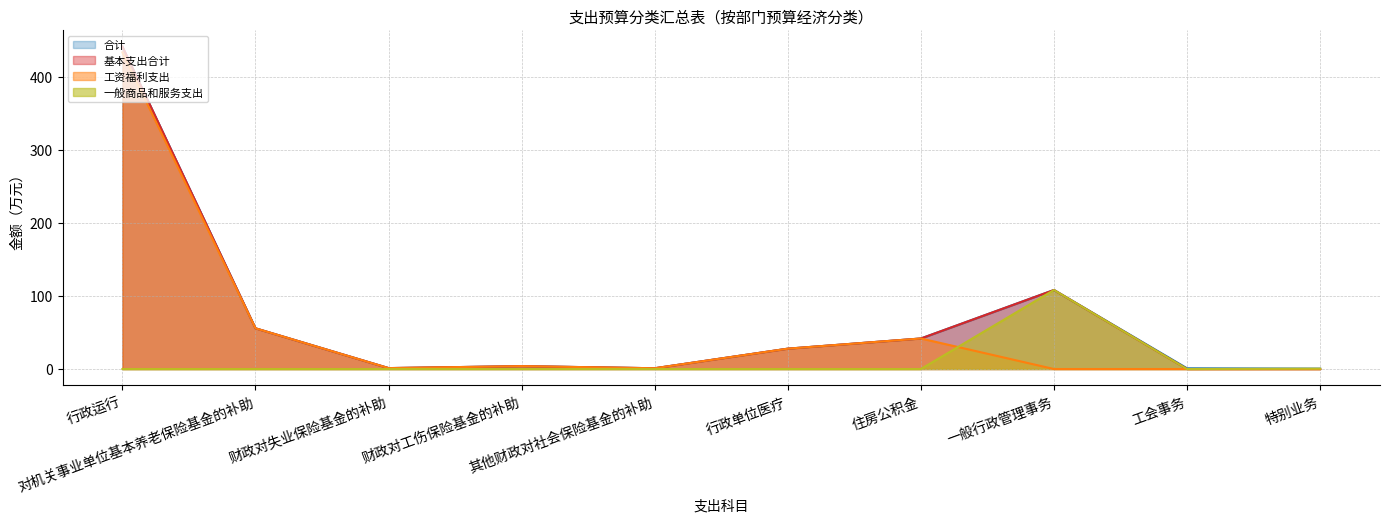

How many values in the 工资福利支出 series exceed 3?

5